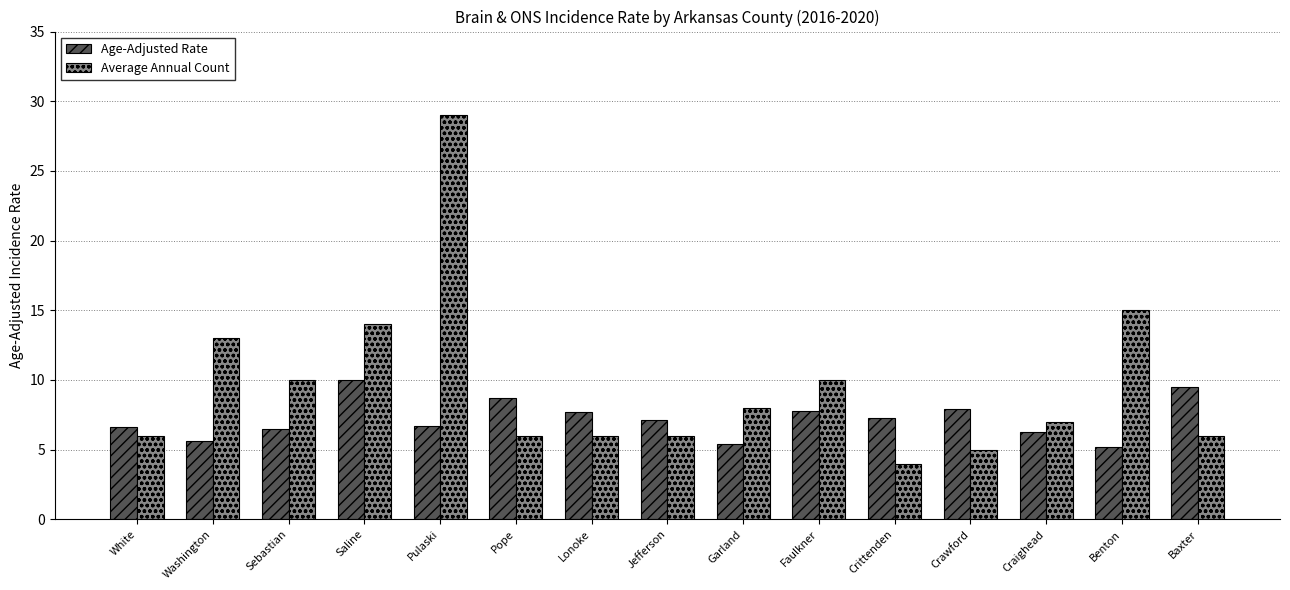

How many bars are there in each group?

2